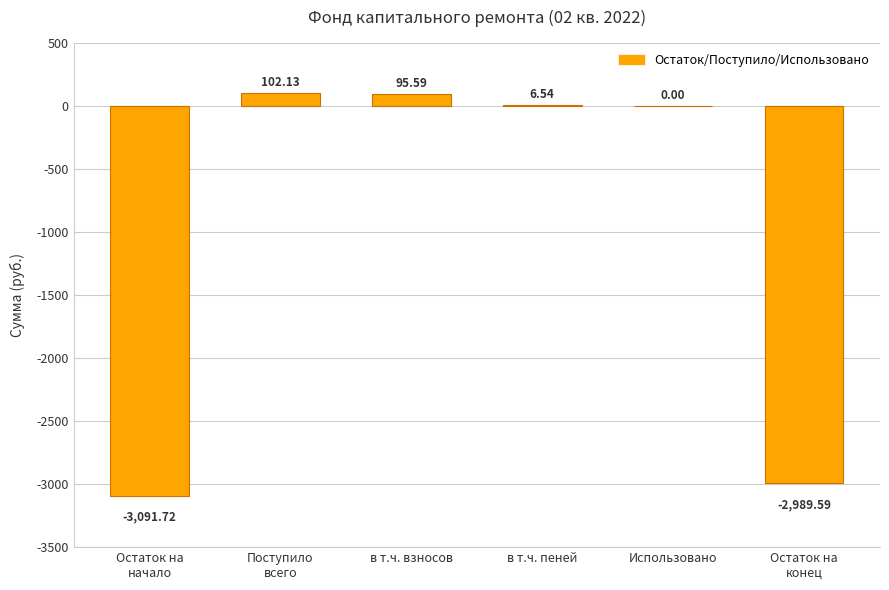

The value at в т.ч. взносов is 95.6. True or false?

True